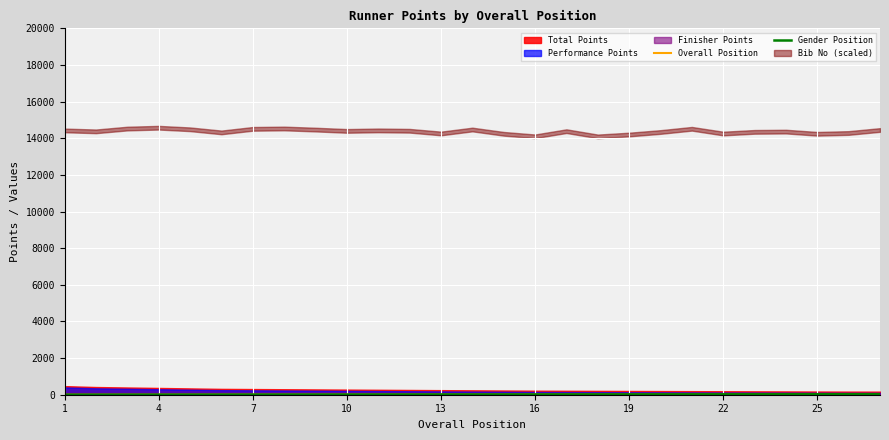

What is the value of the Gender Position point at the 11th from the left?

4